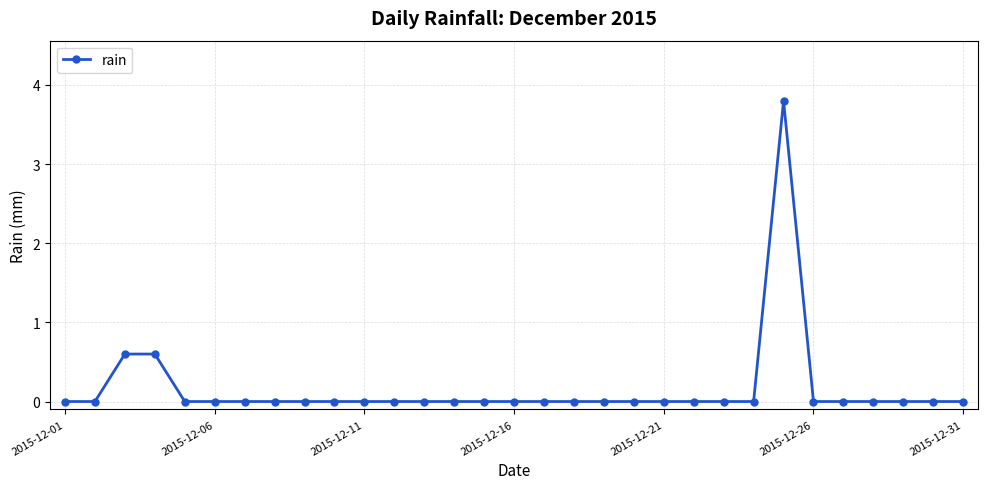

What is the greatest value displayed?

3.8